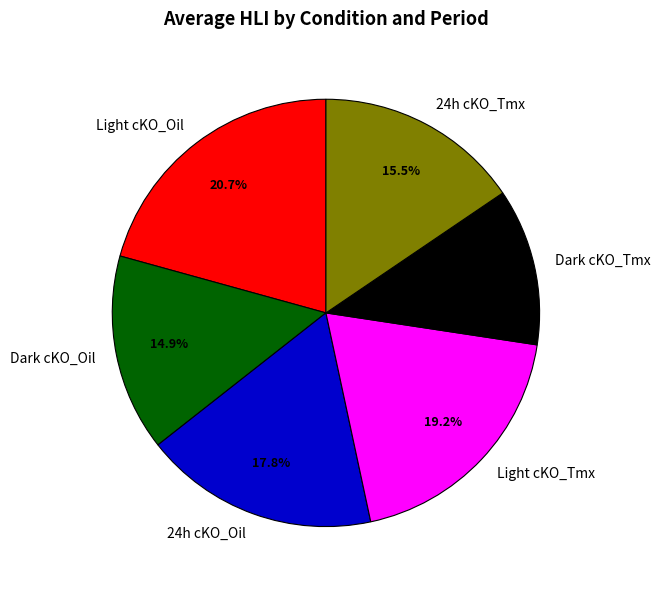

How many slices are in this pie chart?

6